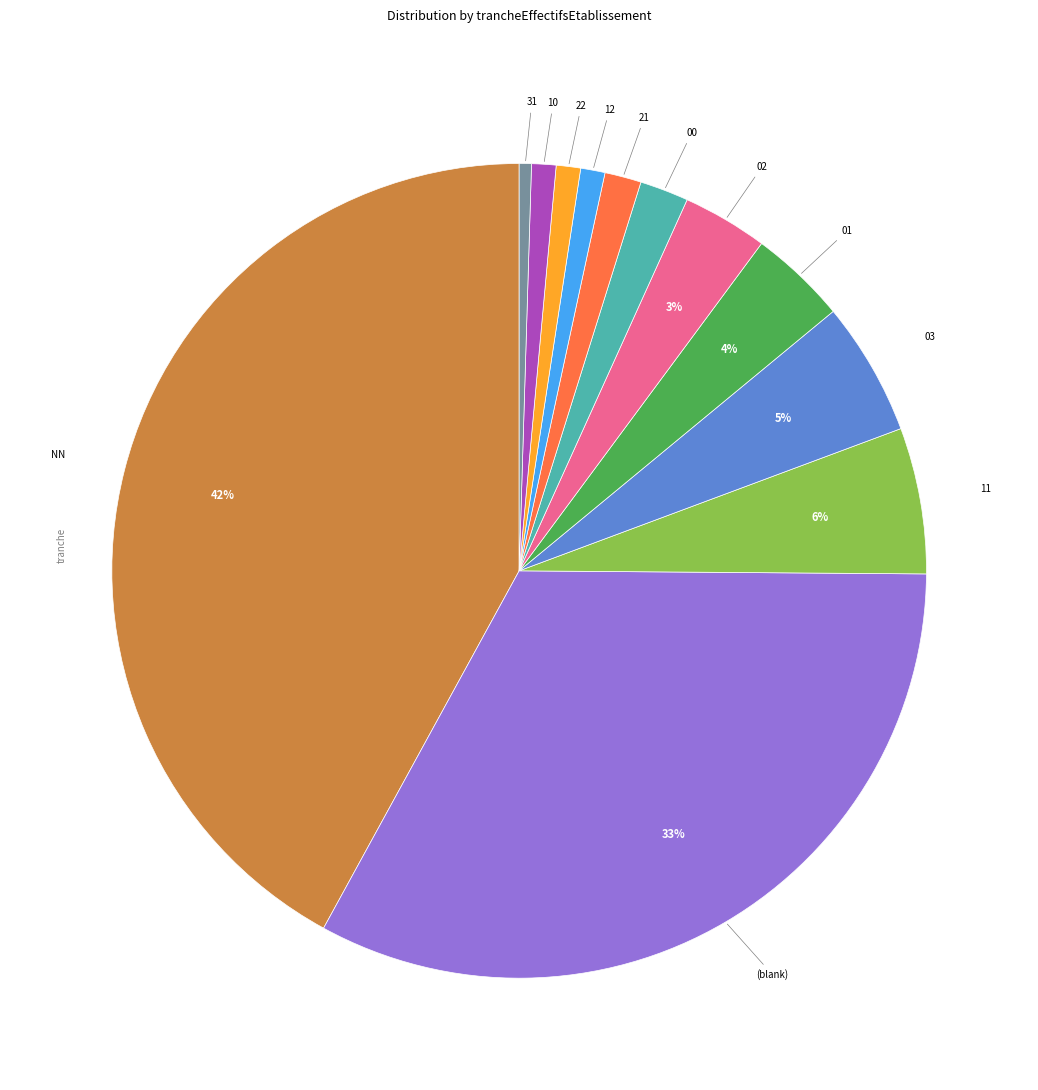

How many slices are in this pie chart?

12